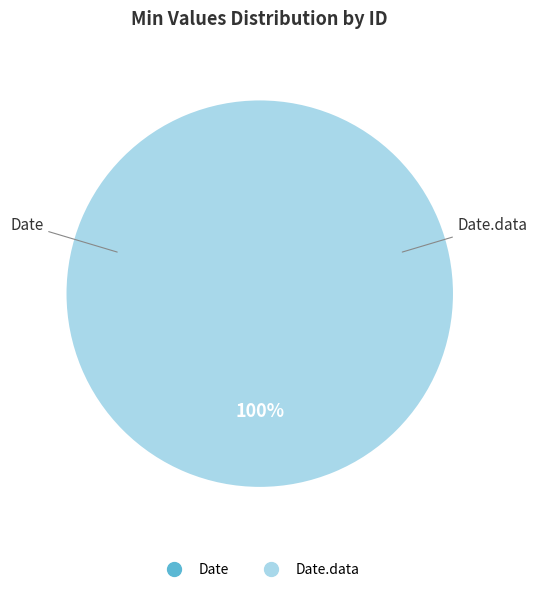

Do Date.data and Date together represent more than half of the pie?

Yes